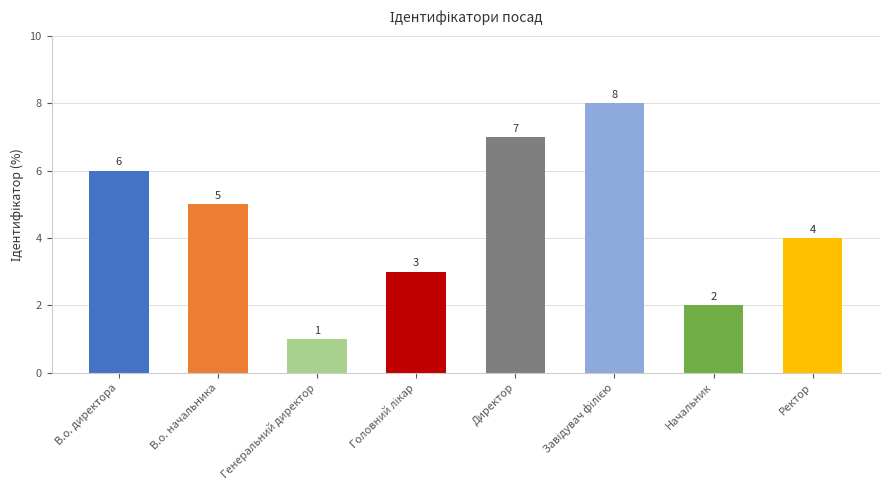

Is it true that the value at Ректор is 4?

True